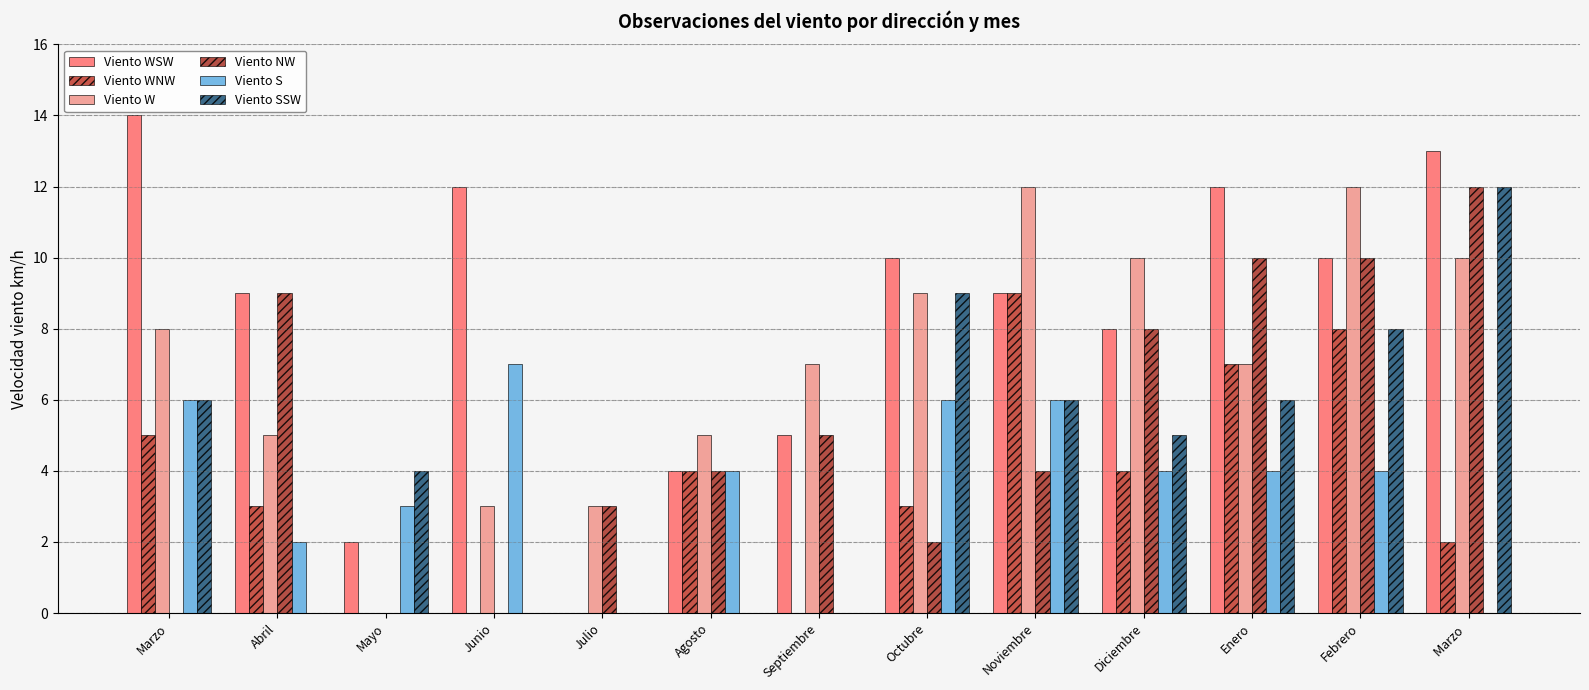

At which category is the sum across all series the highest?

Febrero